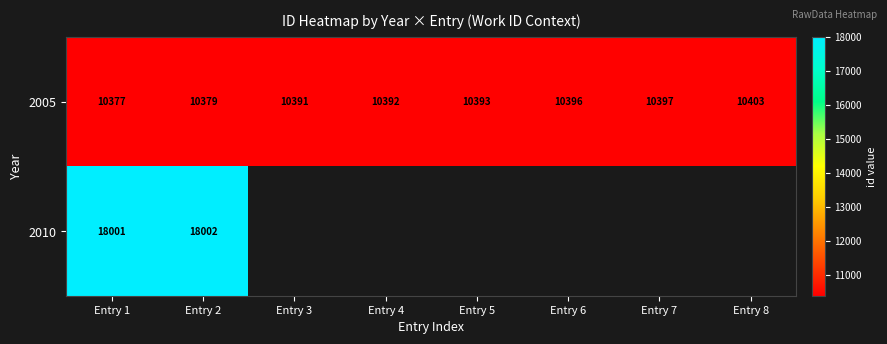

At how many categories does at least one series exceed 16383?

2